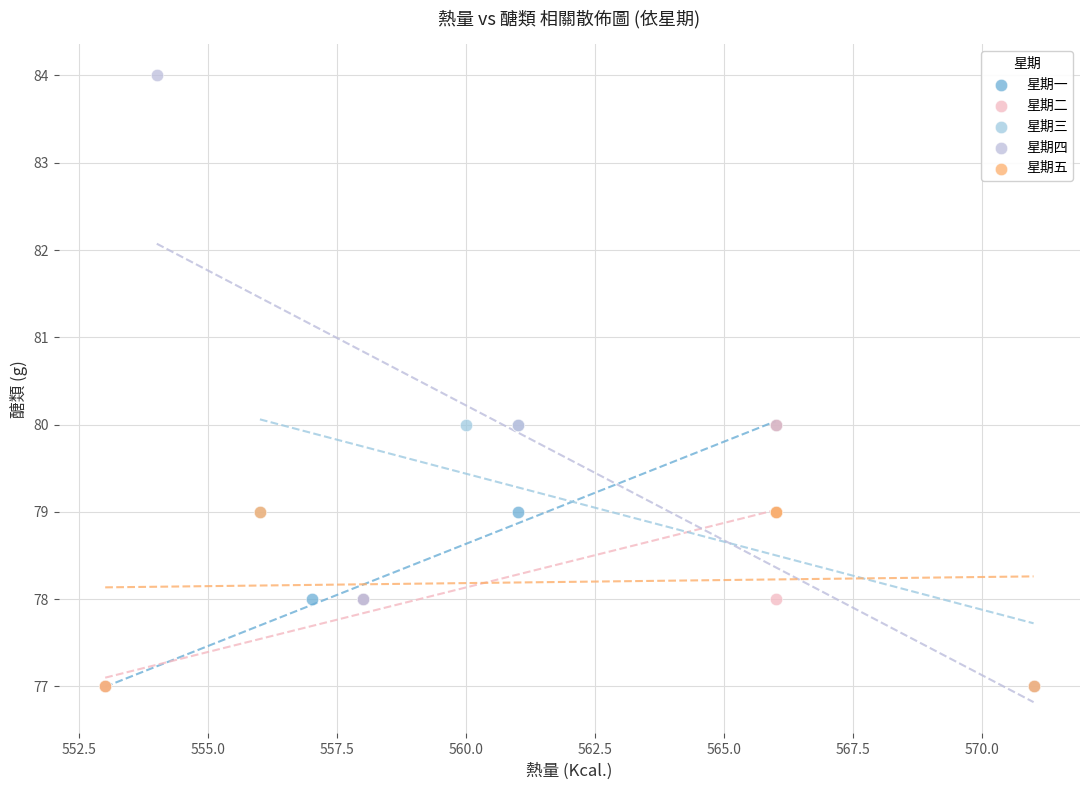

Which series has the largest Y range (max minus min)?

星期四